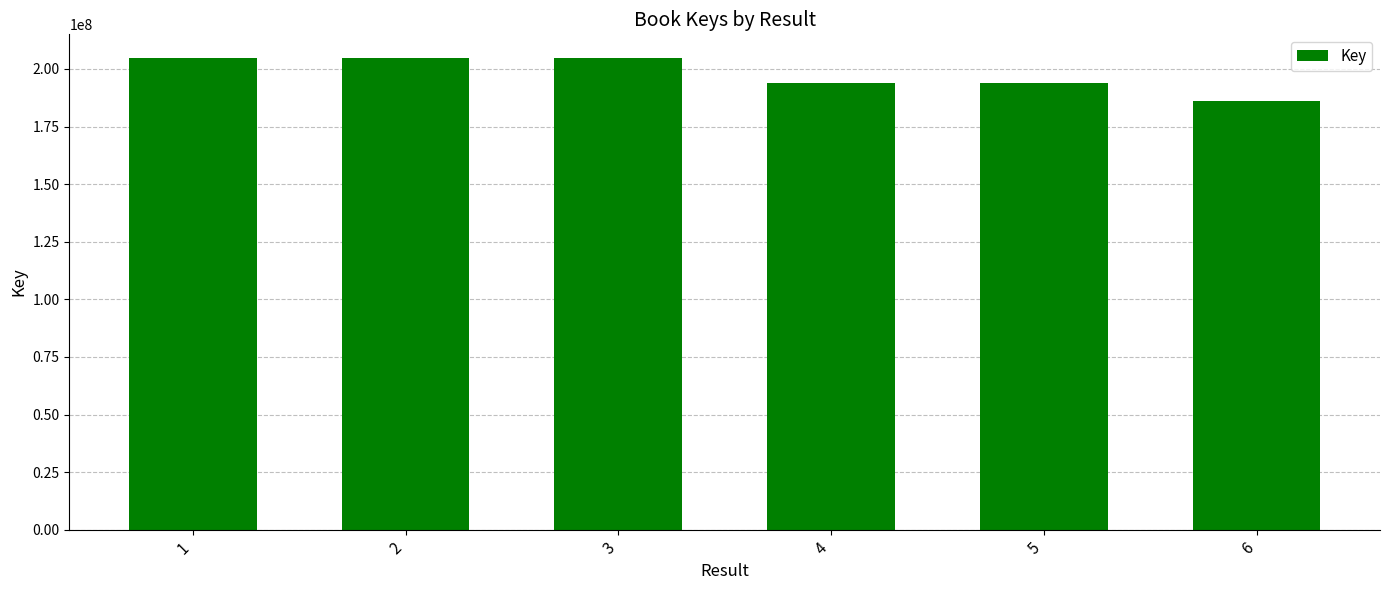

What is the sum of the values at 4 and 2?

398676646